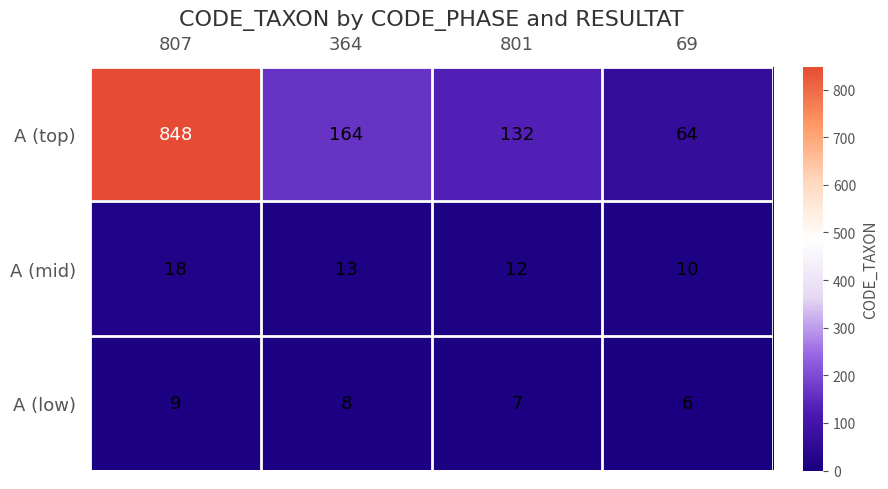

What is the minimum value shown in the chart?

6